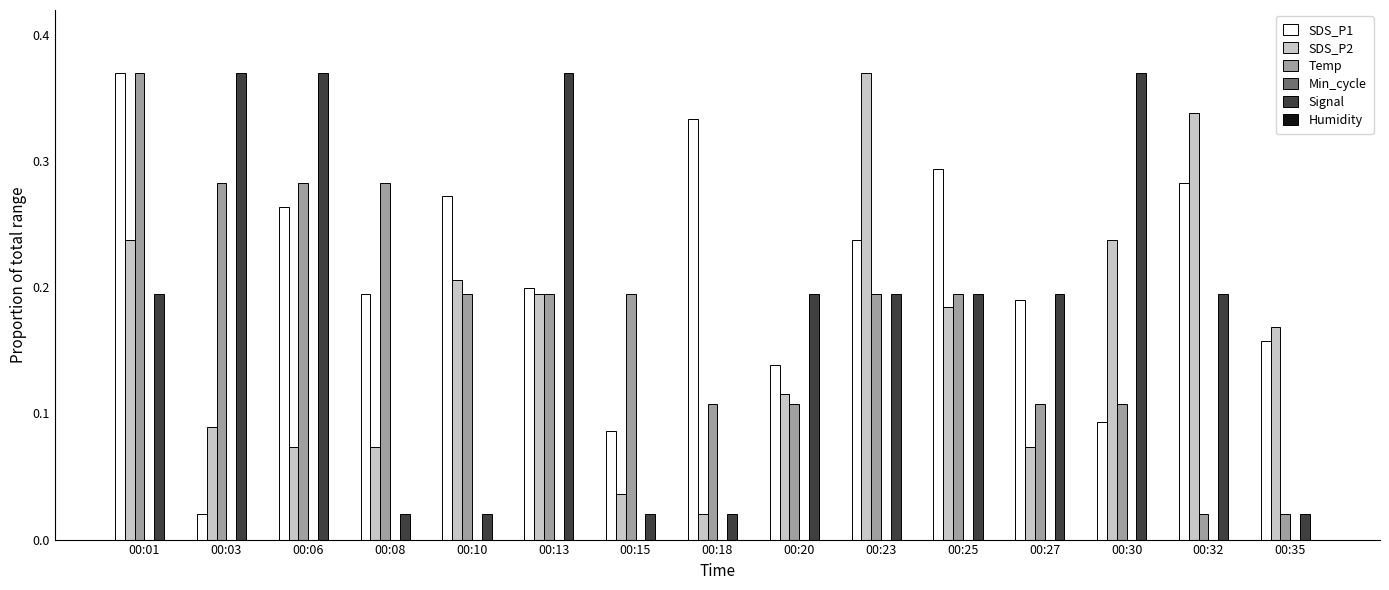

Which category has the highest value in the SDS_P2 series?

00:23